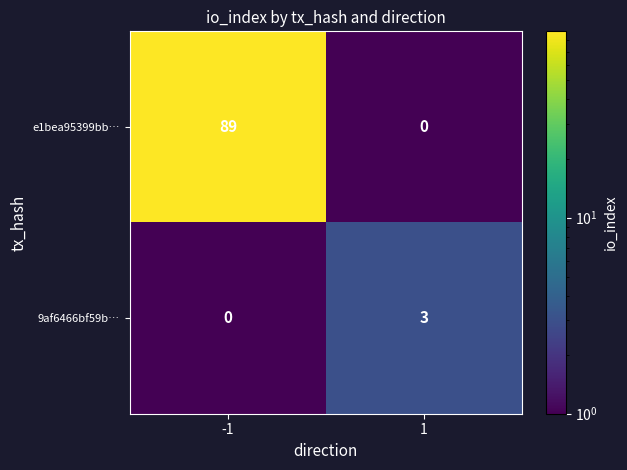

Rank the series by their maximum value, from lowest to highest.

9af6466bf59b…, e1bea95399bb…